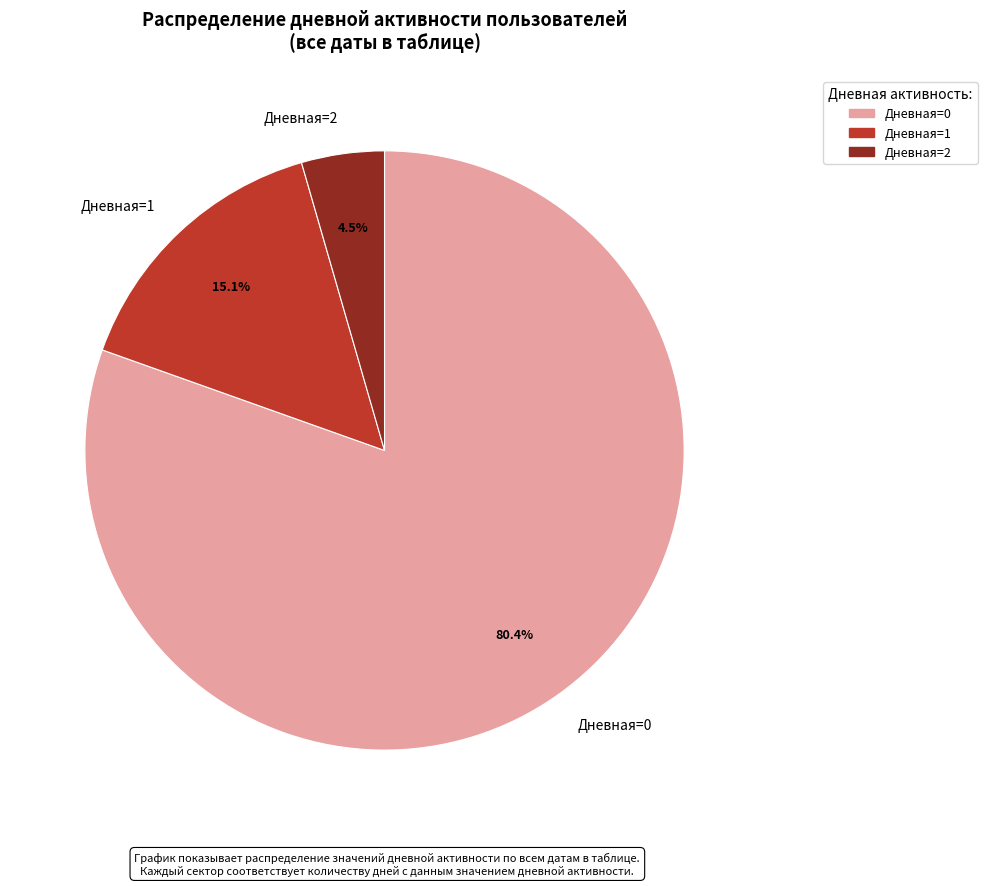

How many slices are in this pie chart?

3